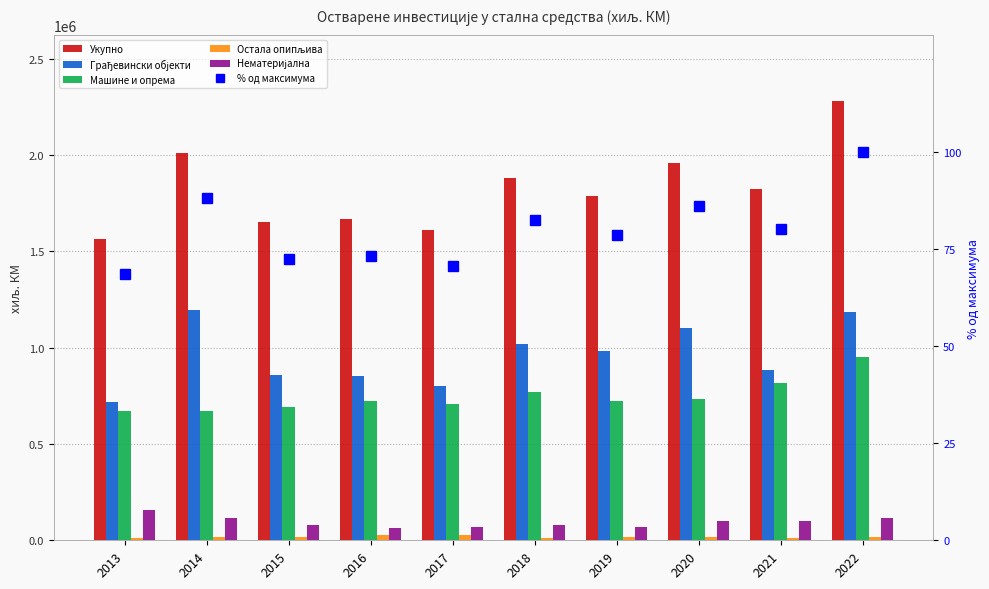

Which series has the largest range (max minus min)?

Укупно